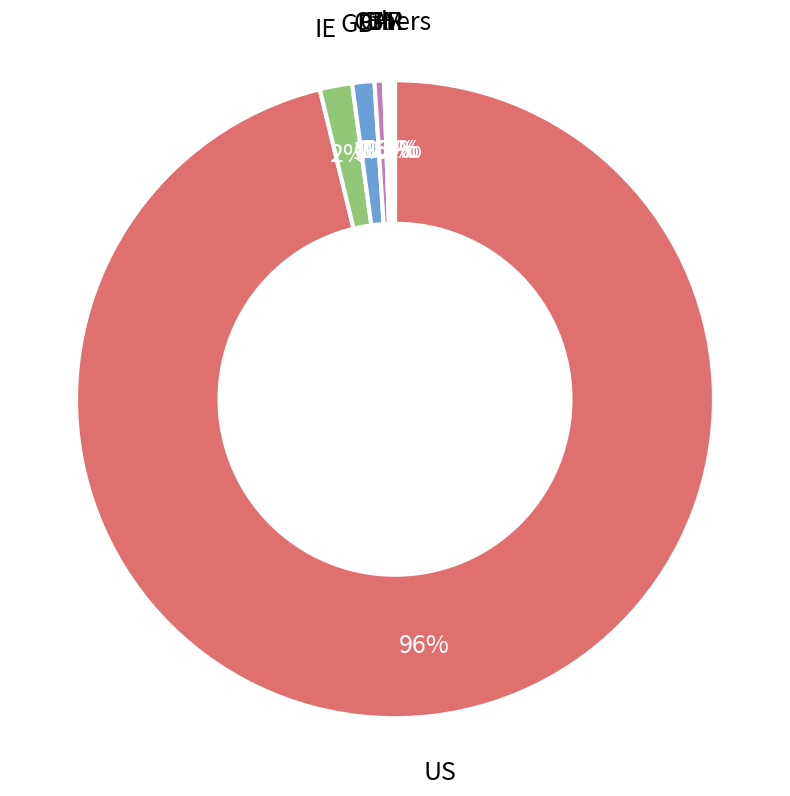

Do US and IE together represent more than half of the pie?

Yes